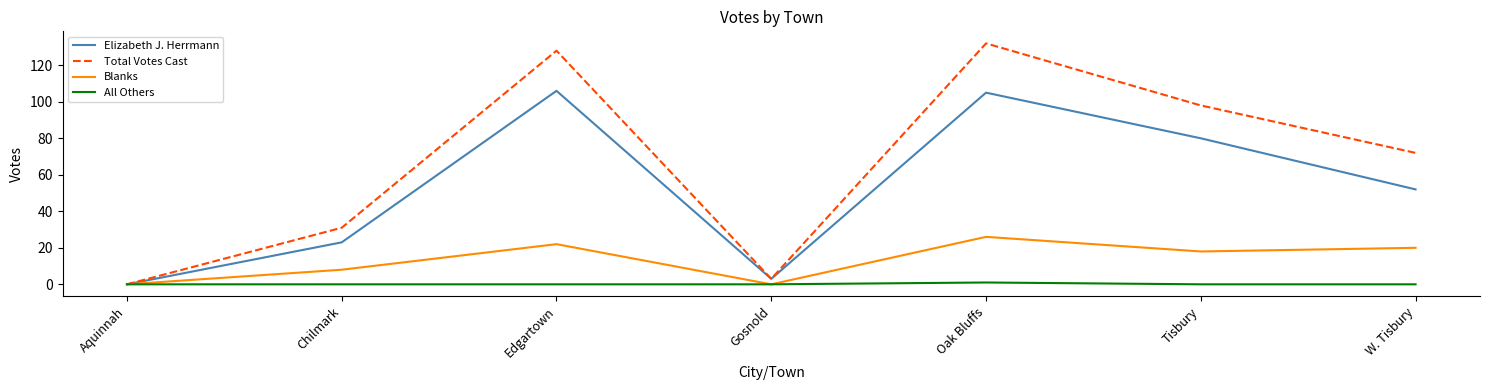

Reading left to right, transcribe all the data shown in this chart.

Elizabeth J. Herrmann: Aquinnah=0	Chilmark=23	Edgartown=106	Gosnold=3	Oak Bluffs=105	Tisbury=80	W. Tisbury=52
Total Votes Cast: Aquinnah=0	Chilmark=31	Edgartown=128	Gosnold=3	Oak Bluffs=132	Tisbury=98	W. Tisbury=72
Blanks: Aquinnah=0	Chilmark=8	Edgartown=22	Gosnold=0	Oak Bluffs=26	Tisbury=18	W. Tisbury=20
All Others: Aquinnah=0	Chilmark=0	Edgartown=0	Gosnold=0	Oak Bluffs=1	Tisbury=0	W. Tisbury=0